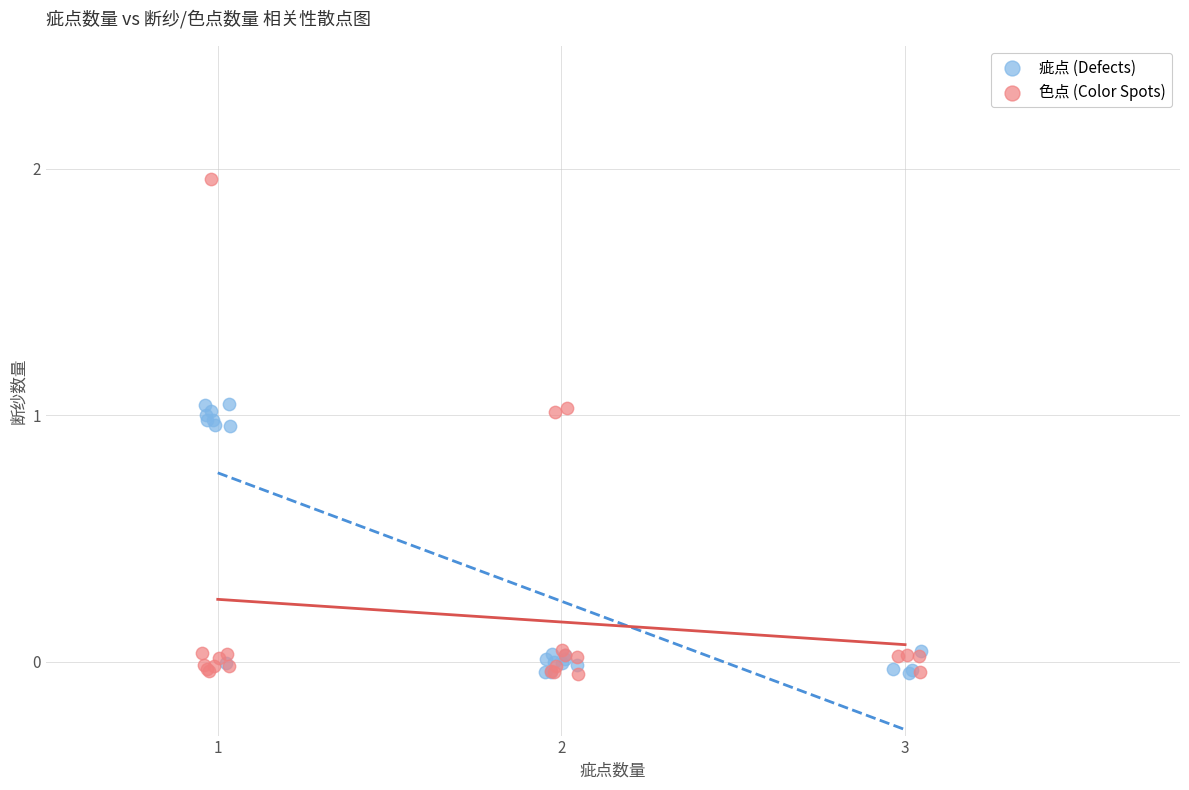

Which series has the widest spread of Y values?

色点 (Color Spots)